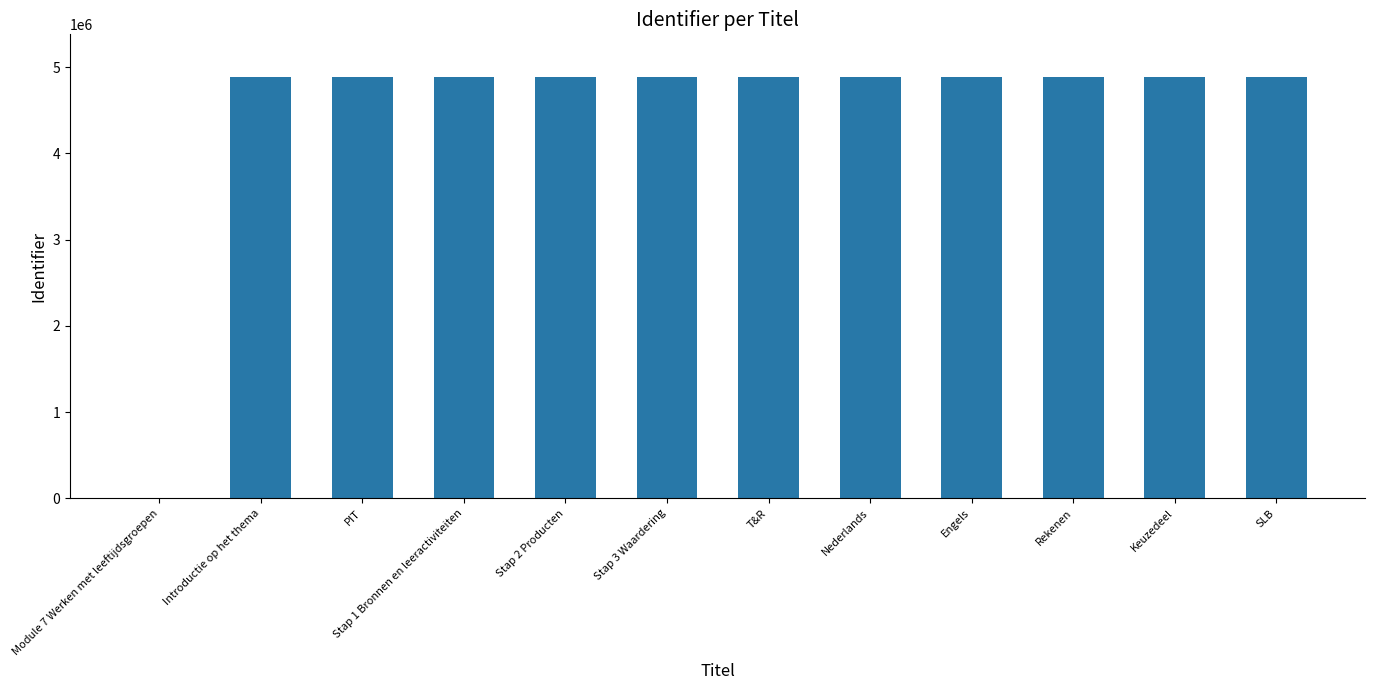

What is the maximum value shown in the chart?

4890489